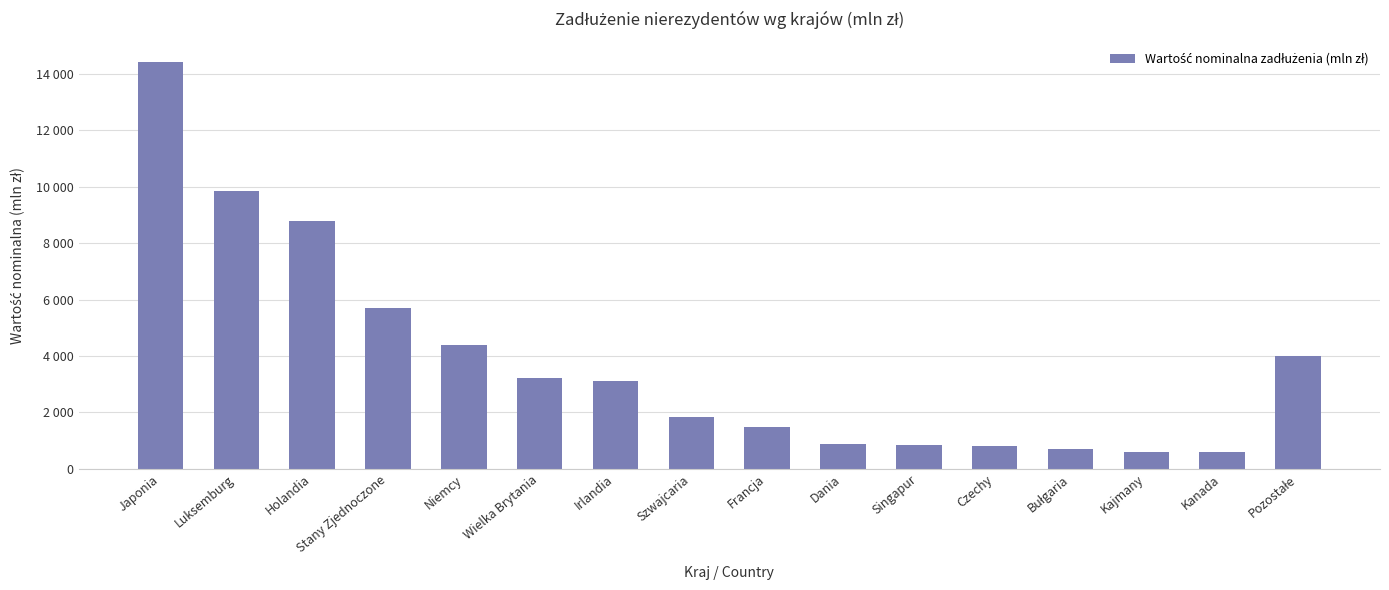

True or false: the data shows 1105.0 at Czechy.

False